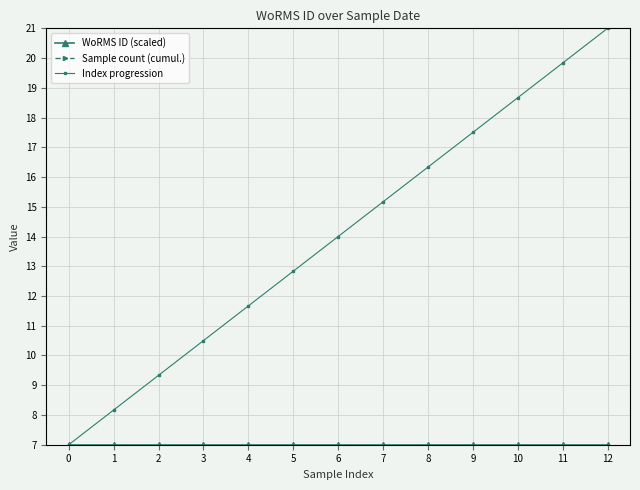

Which series has the largest total across all categories?

Index progression